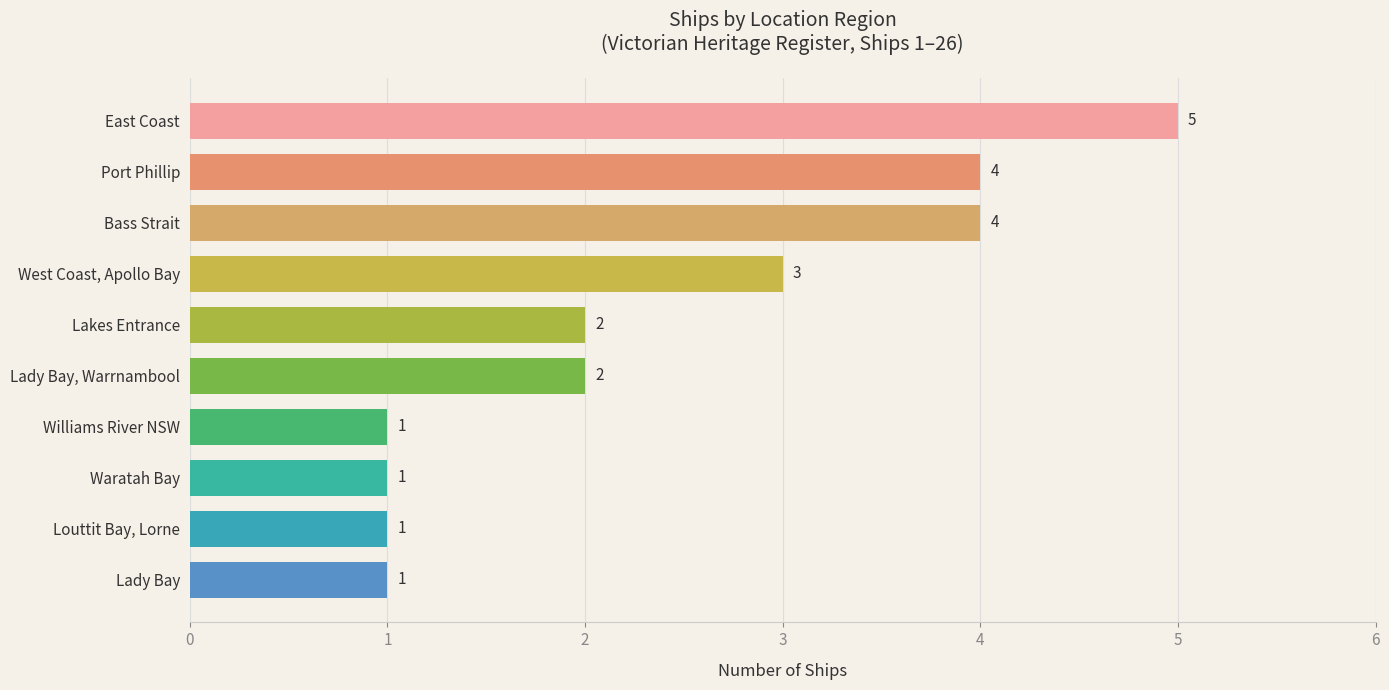

The value at West Coast, Apollo Bay is 3. True or false?

True